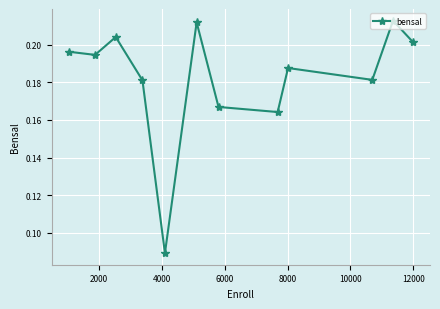

True or false: there are more than 0 points higher than both neighbors.

True